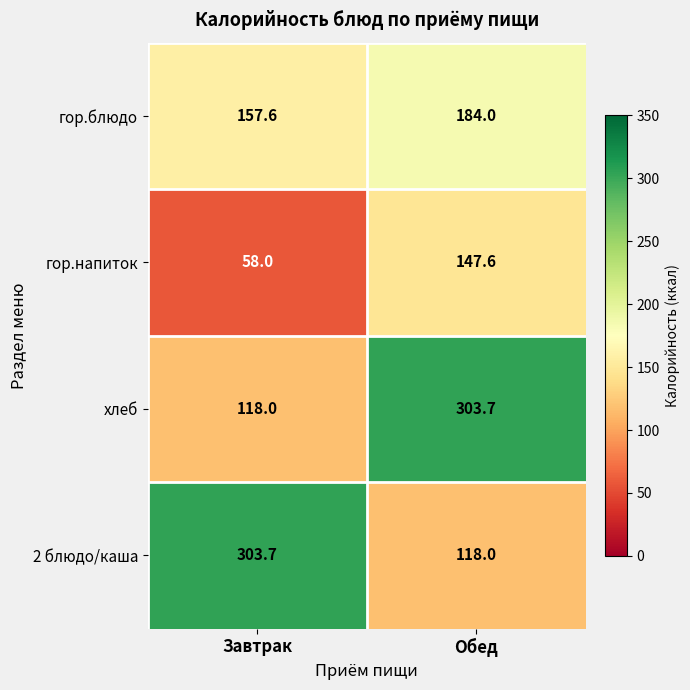

What is the maximum value shown in the chart?

303.7